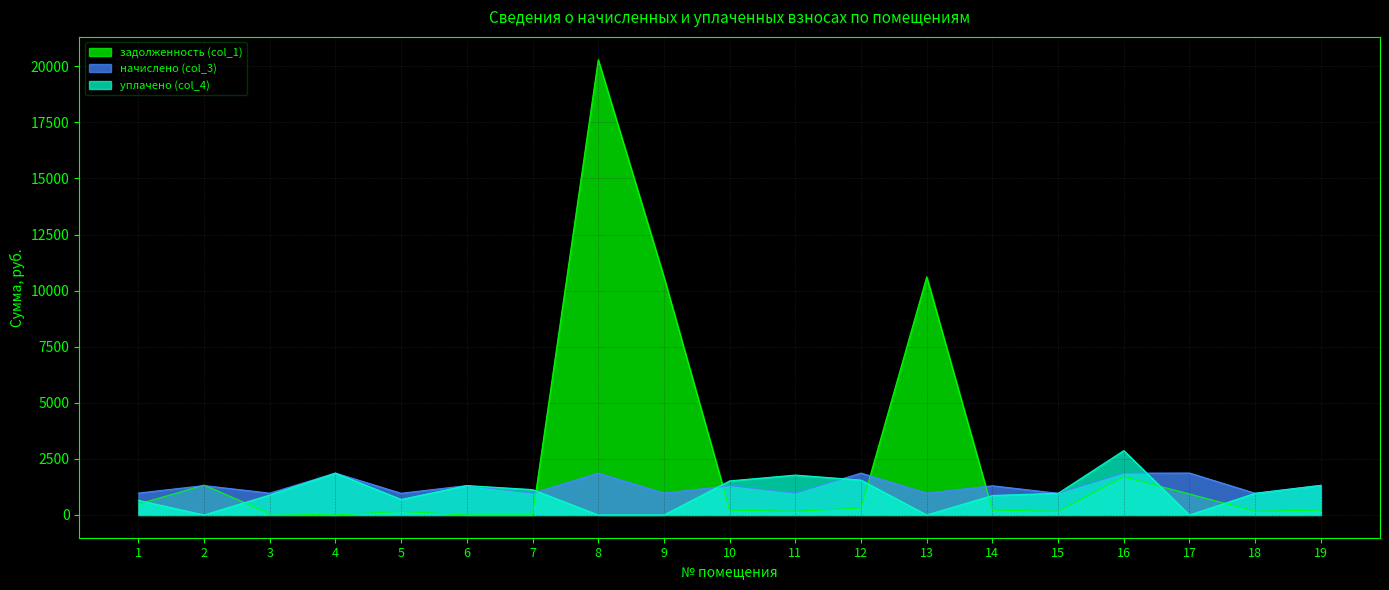

Which category has the highest value in the уплачено (col_4) series?

16